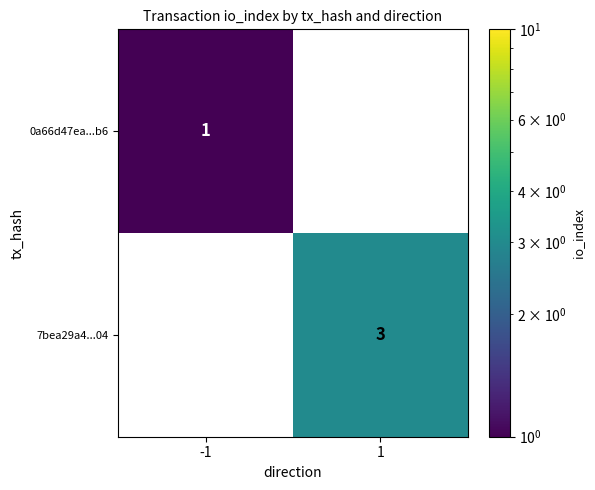

Which series changed the most between -1 and 1?

7bea29a4...04